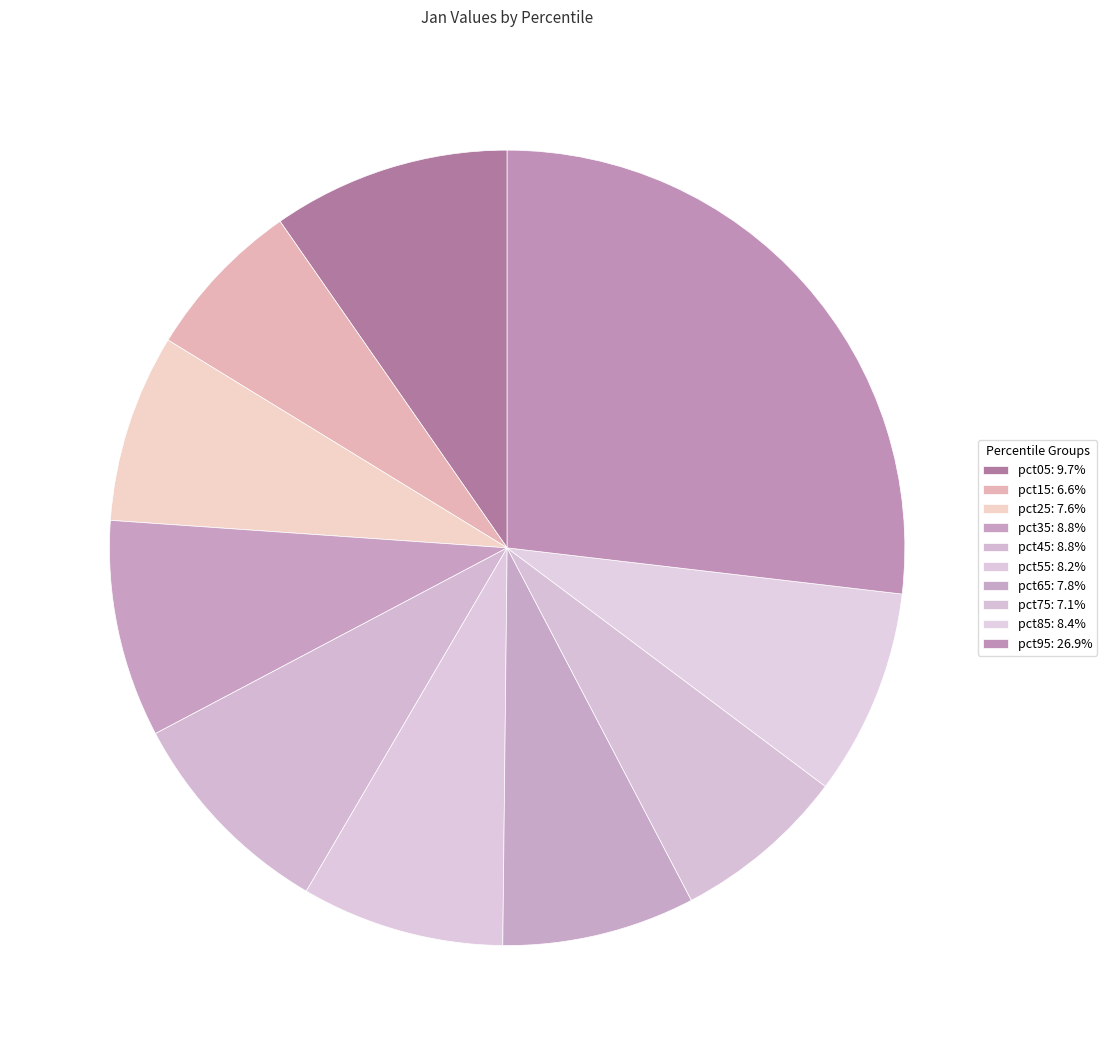

To the nearest percent, what is the difference between the pct55 and pct05 slice percentages?

1%